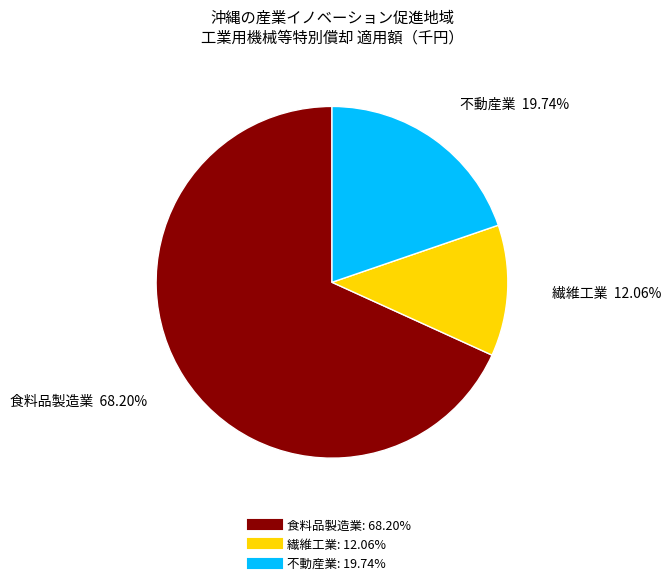

To the nearest percent, what percentage of the pie is 食料品製造業?

68%